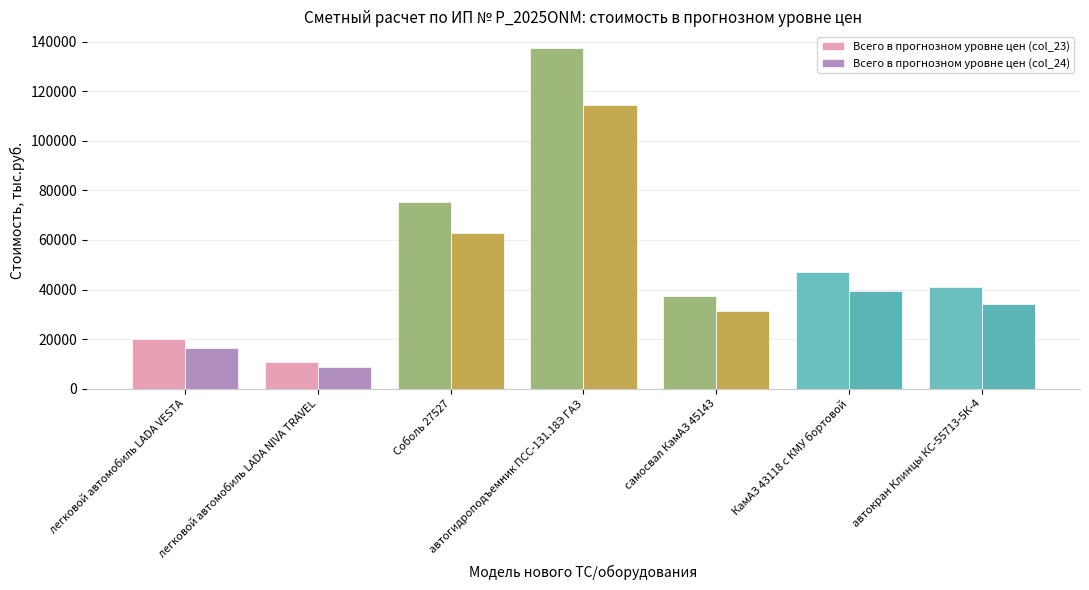

Count the number of data series in this chart.

2